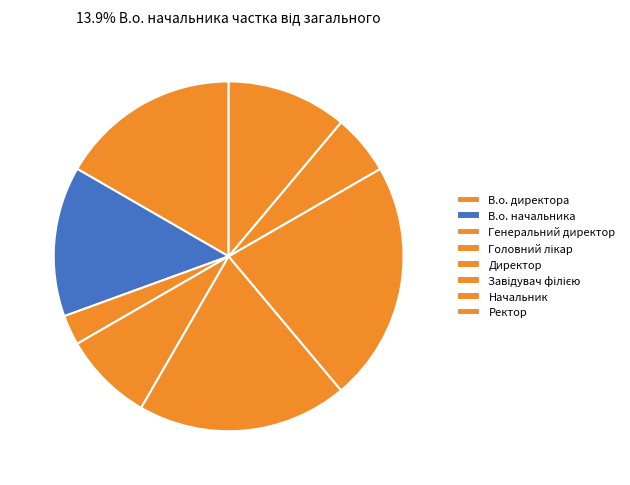

How many slices are in this pie chart?

8